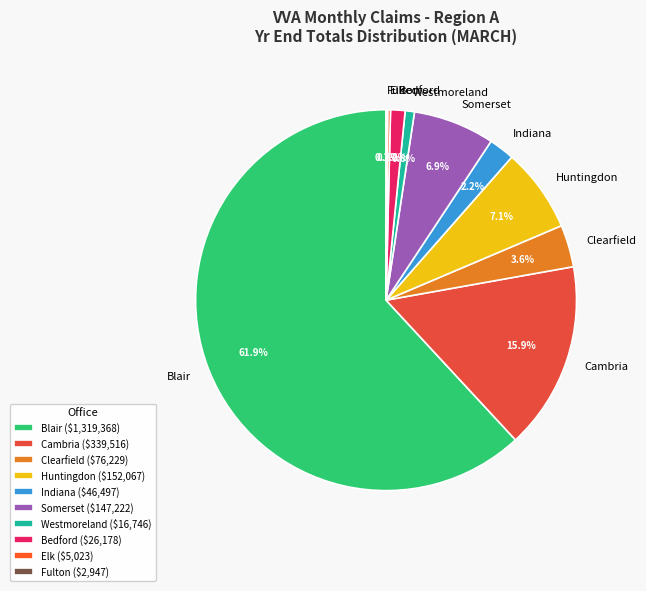

To the nearest percent, what percentage of the pie is Blair?

62%